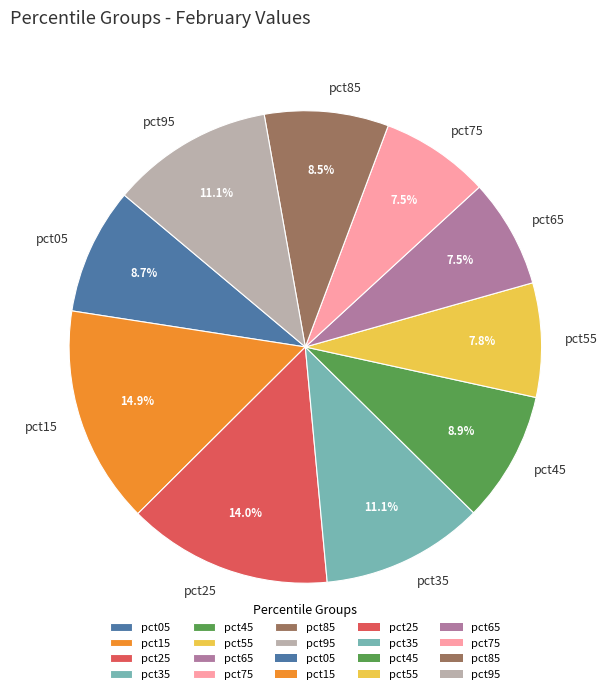

Which has a higher value, pct95 or pct55?

pct95